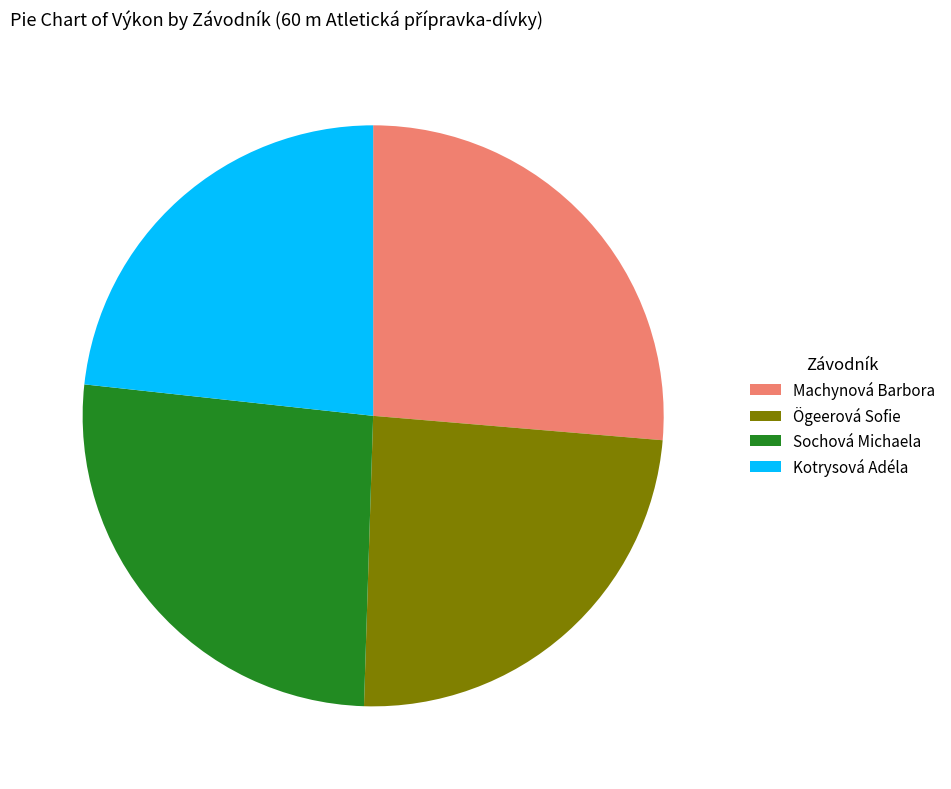

Is it true that Sochová Michaela is 26% of the pie?

True